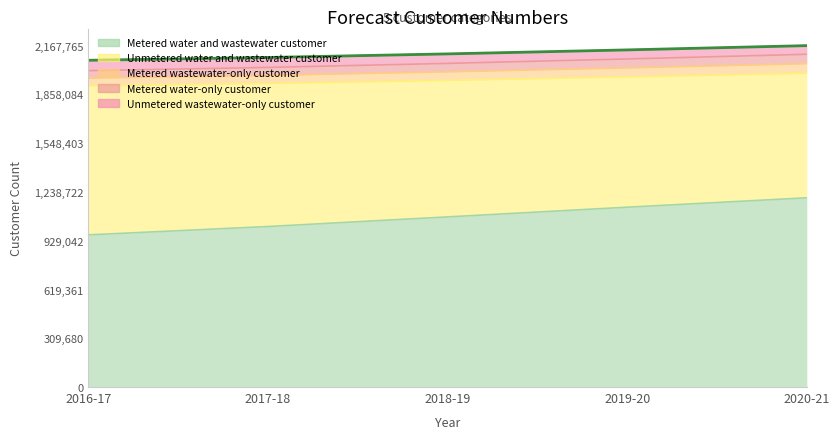

What is the value of the Metered water-only customer point at the 4th from the left?

2140597